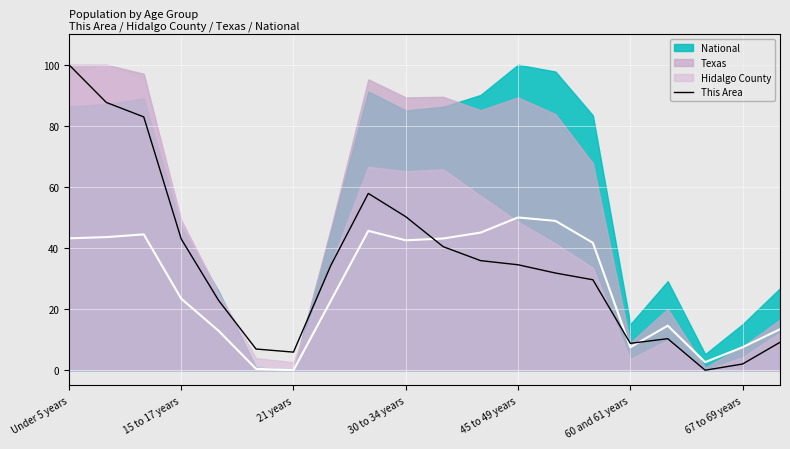

What is the change in value from 14 to 16?

-19.3